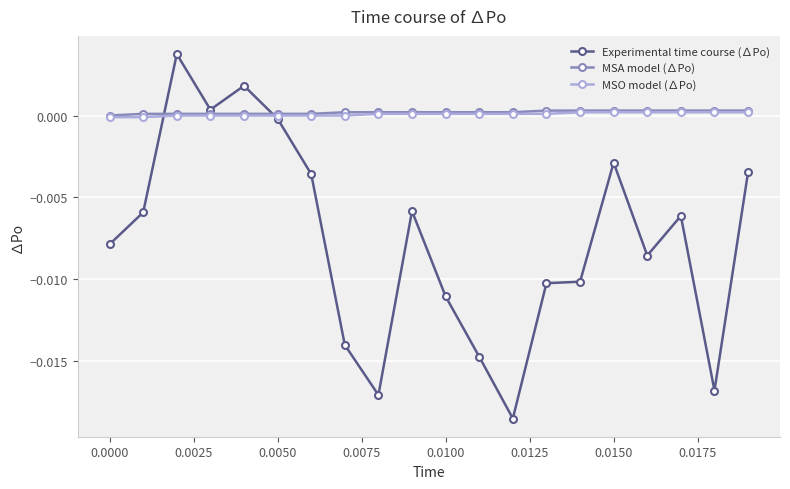

Which series ends up on top after the final intersection of Experimental time course (∆Po) and MSA model (∆Po)?

MSA model (∆Po)